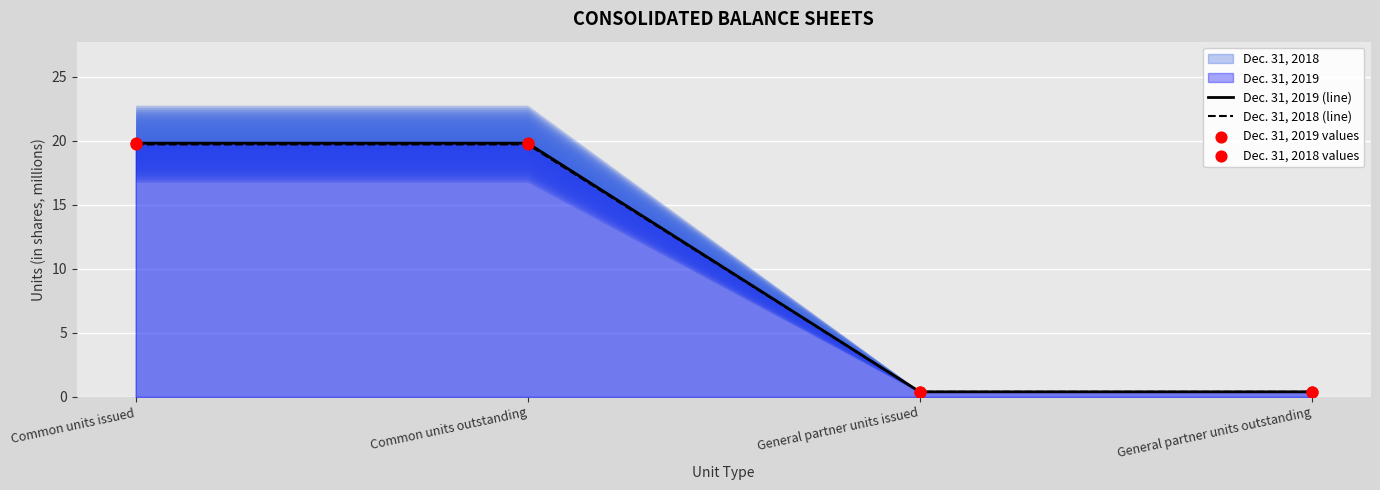

At how many categories does at least one series exceed 2?

2